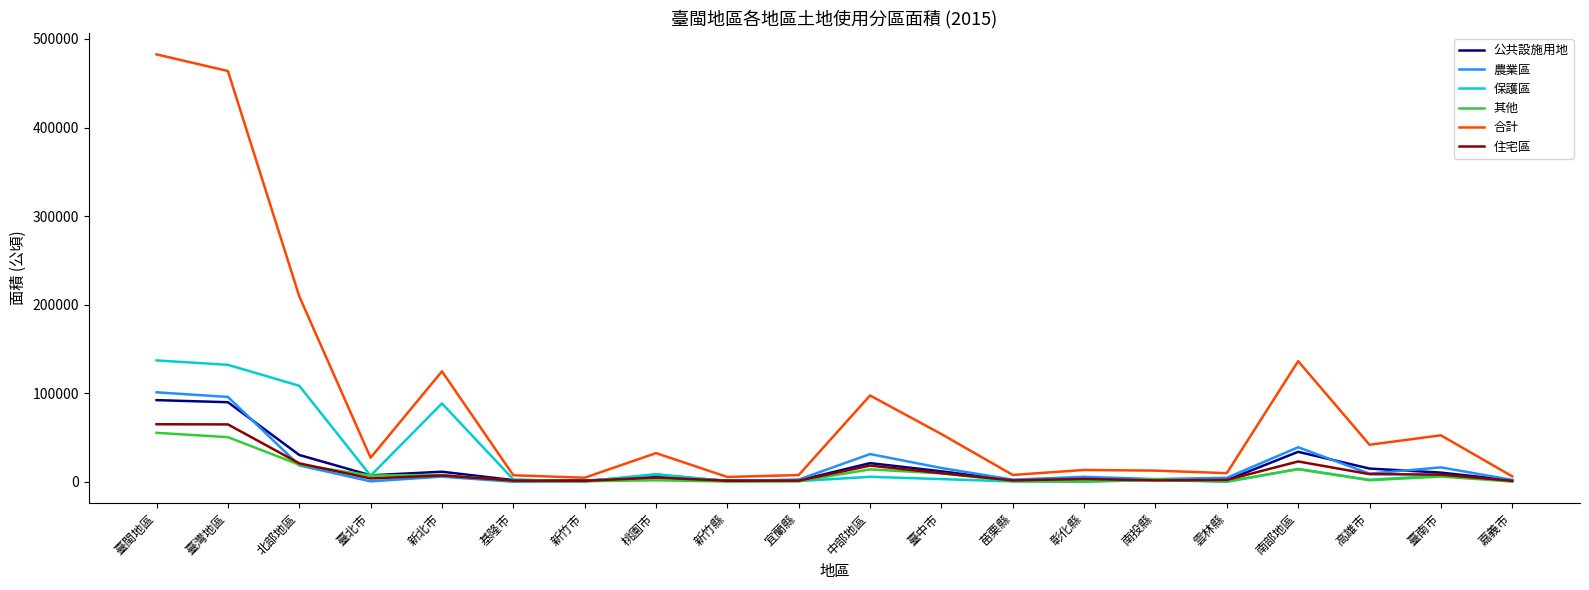

What is the total value across all series at 臺灣地區?

896842.7